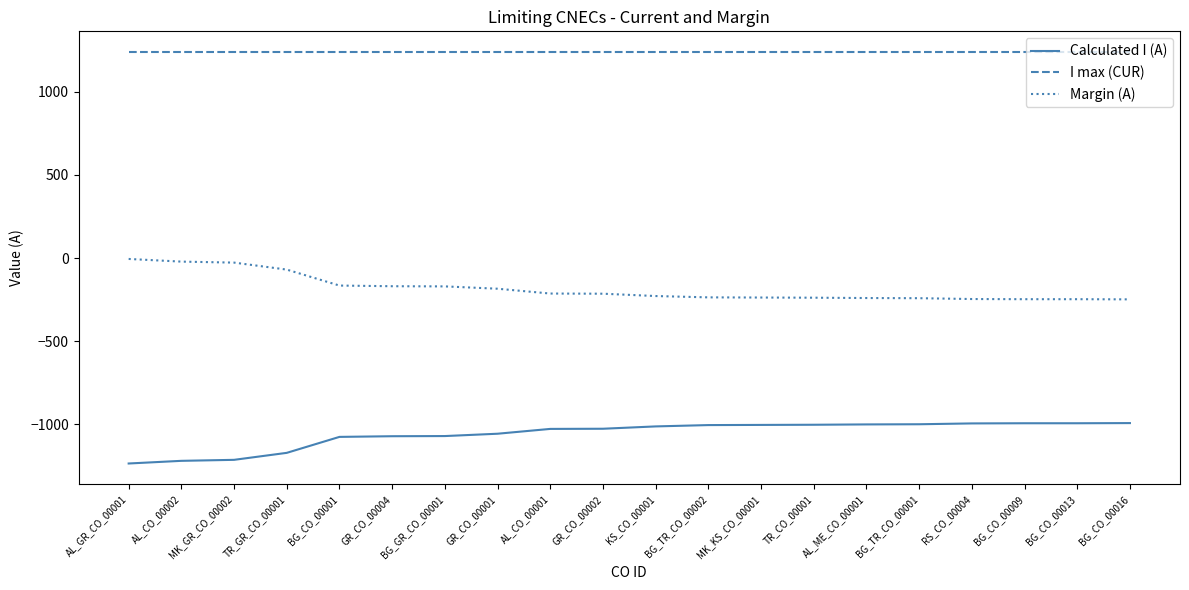

Rank the series by their average value, from lowest to highest.

Calculated I (A), Margin (A), I max (CUR)